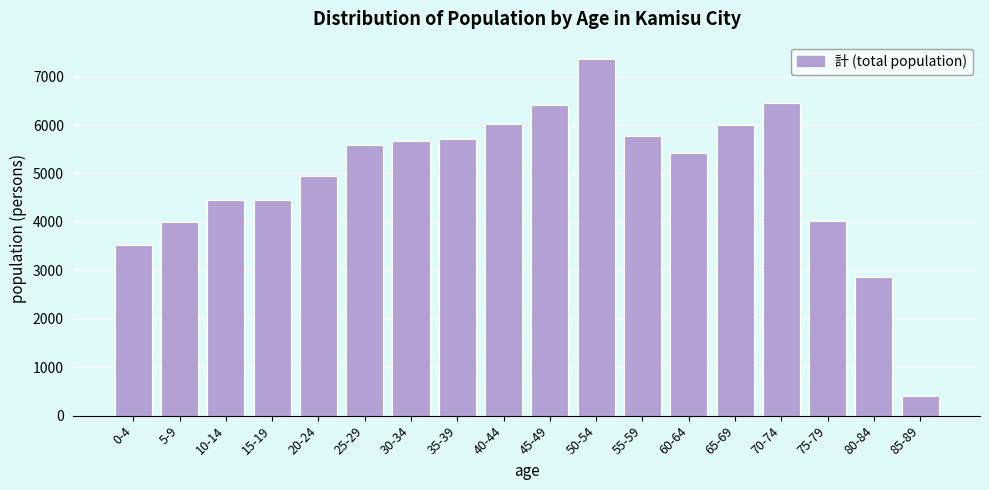

What is the difference between the maximum and second lowest values?

4488